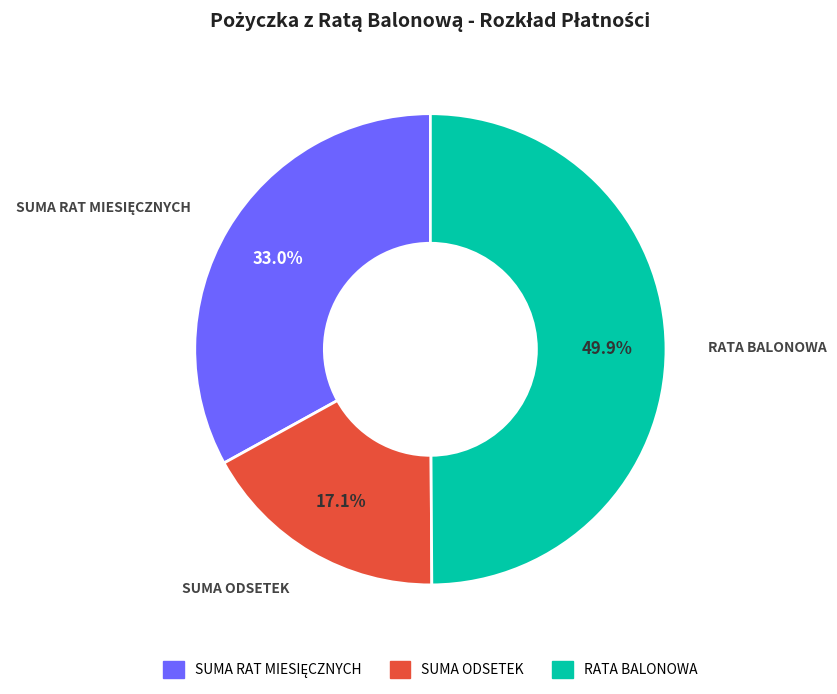

The SUMA ODSETEK slice represents 17% of the pie. True or false?

True